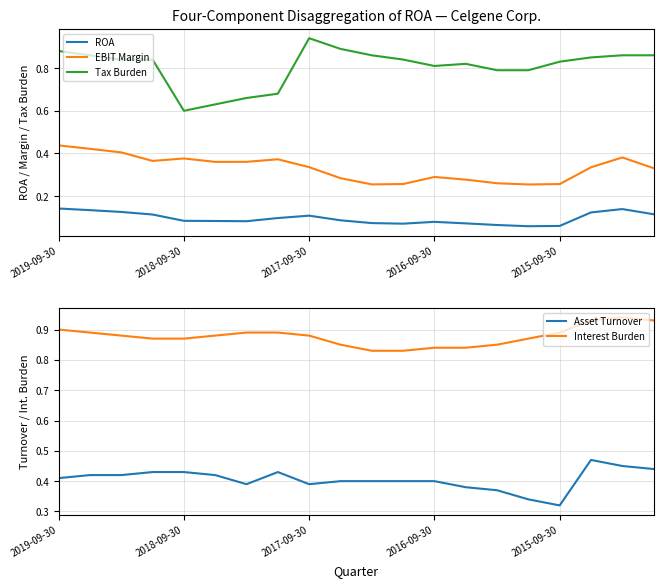

What are all the series names shown in the legend?

ROA, EBIT Margin, Tax Burden, Asset Turnover, Interest Burden